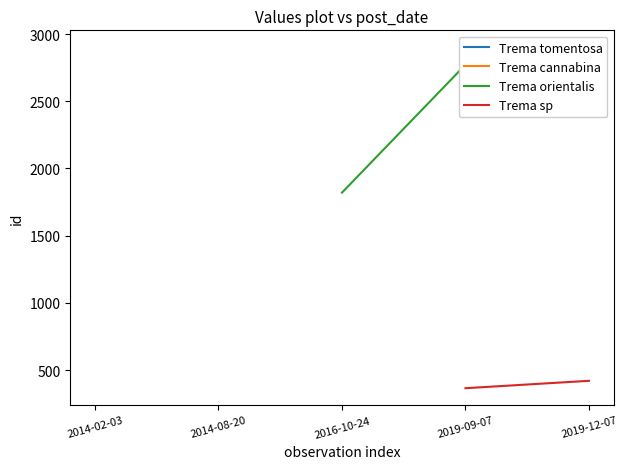

True or false: Trema cannabina and Trema tomentosa intersect in this chart.

False